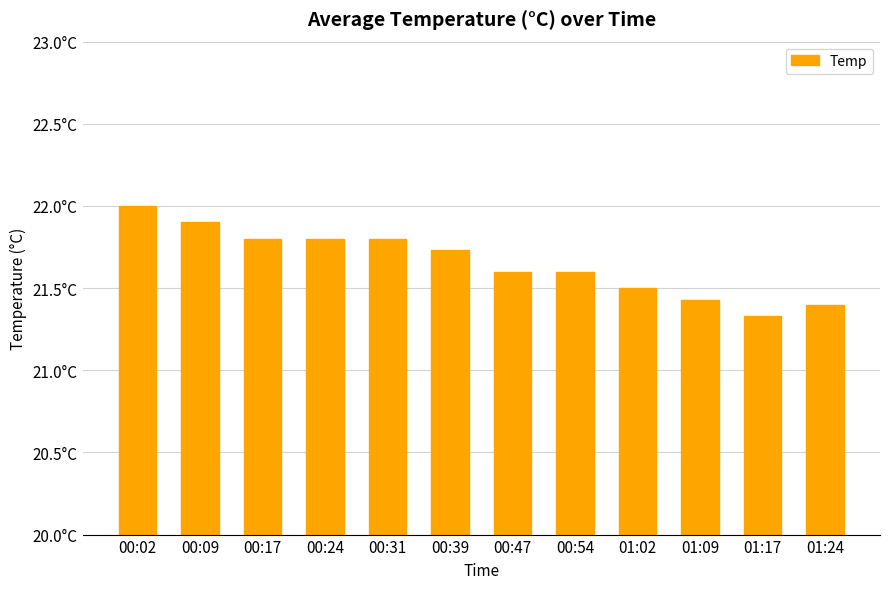

Between 01:24 and 00:47, which is larger?

00:47